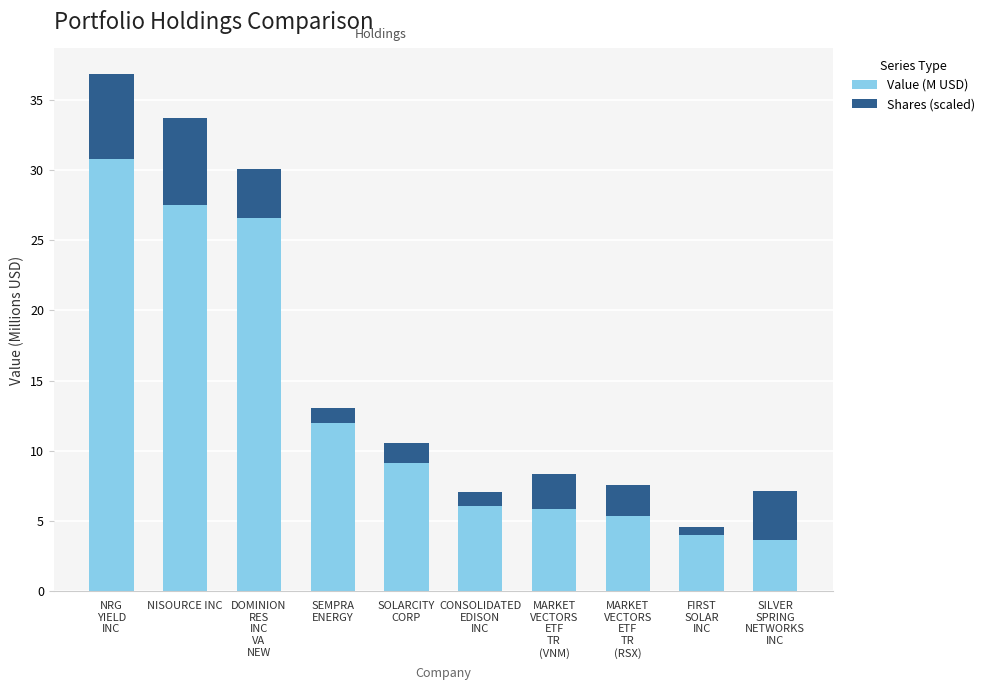

Reading left to right, list the values for the Value (M USD) series.

30.8	27.5	26.5	12.0	9.2	6.1	5.9	5.4	4.0	3.7